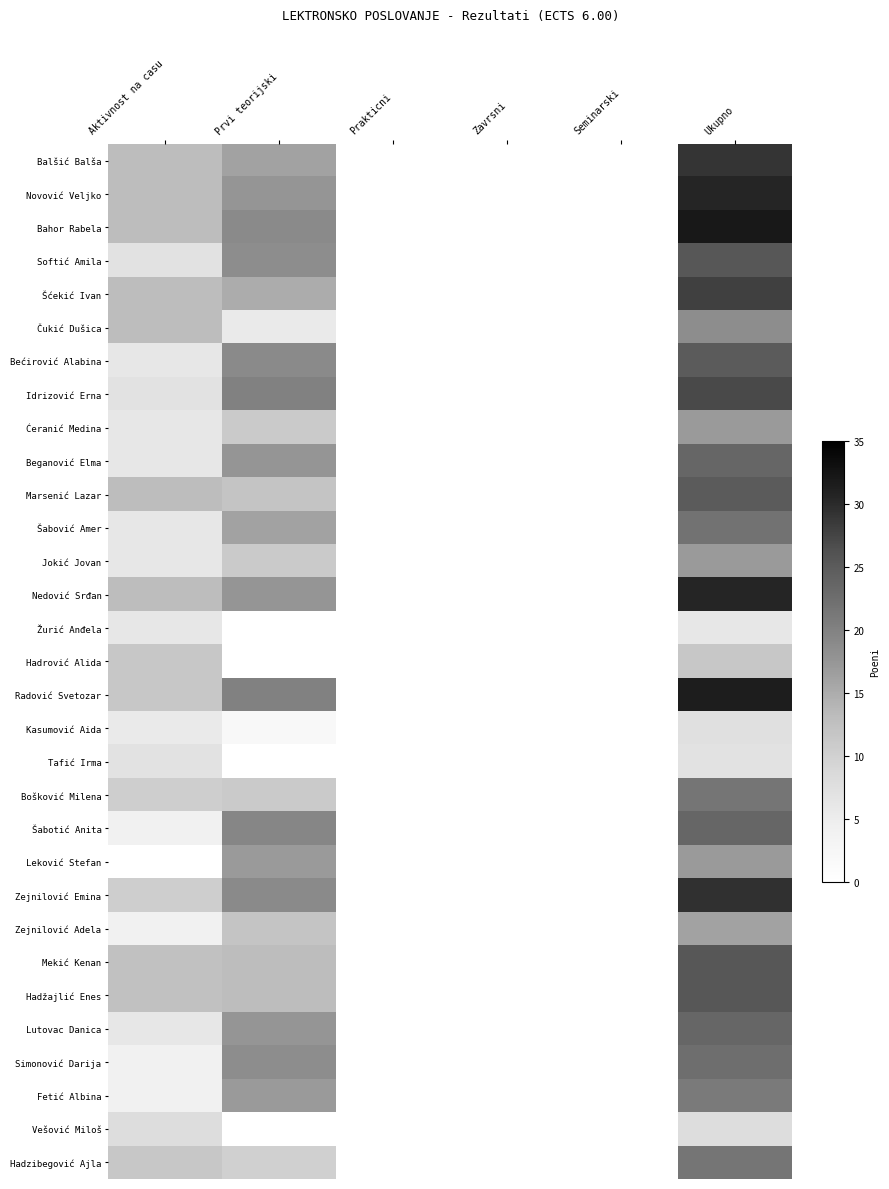

What is the total value across all series at Ukupno?

669.0